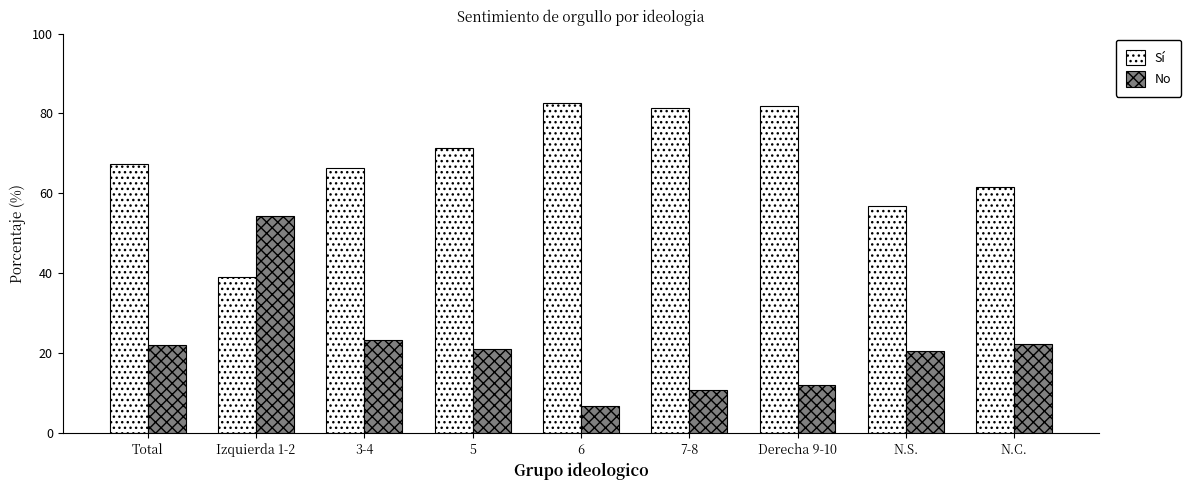

The value of No at N.C. is 38.1. True or false?

False